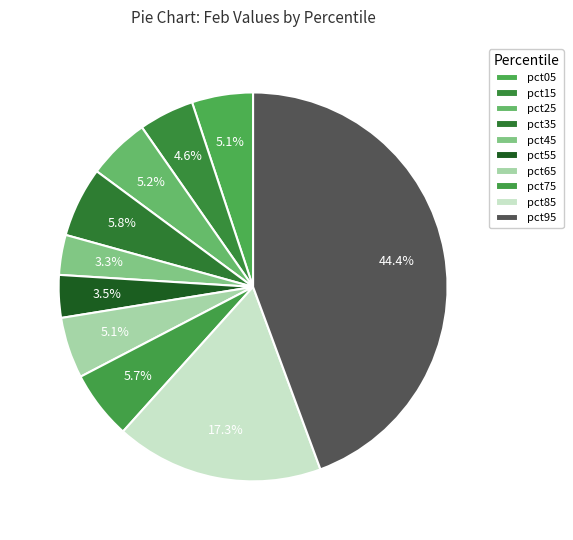

What percentage is the pct25 slice, to the nearest percent?

5%